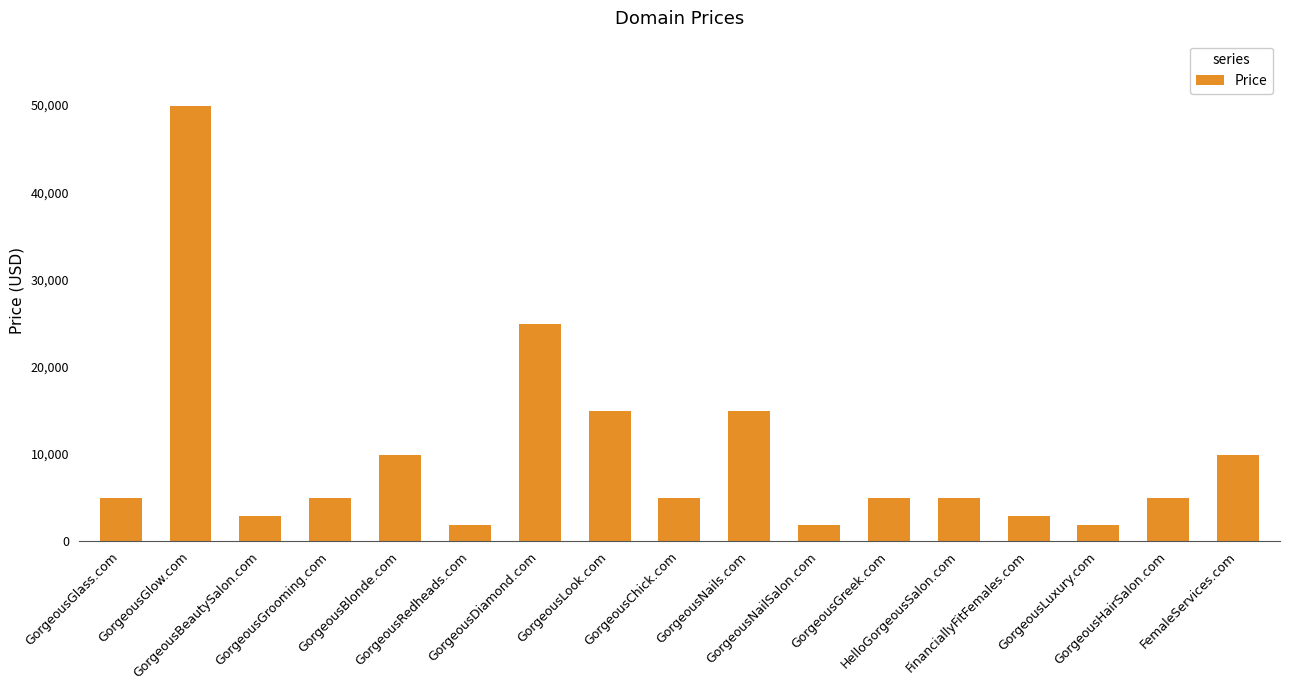

How many series are shown in this chart?

1